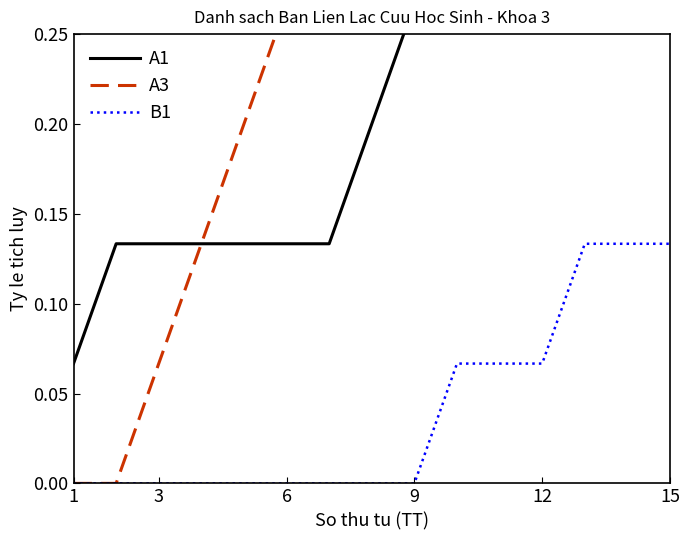

What is the difference between the maximum and minimum values in the A3 series?

0.3